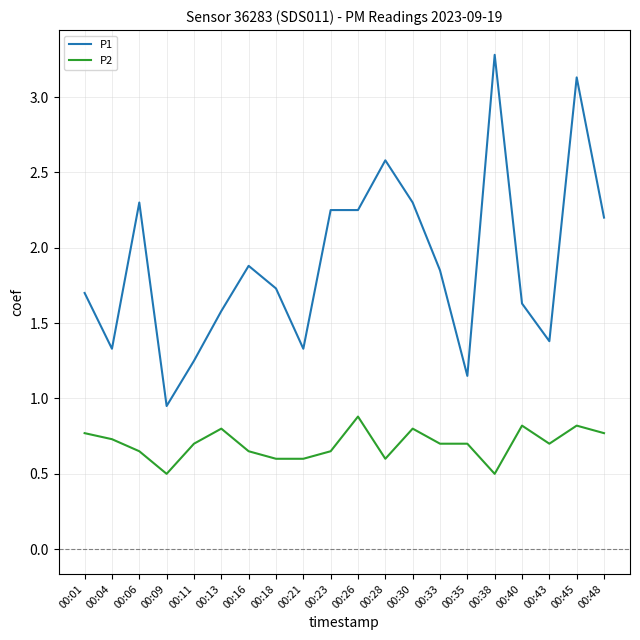

Which category has the highest value in the P1 series?

00:38